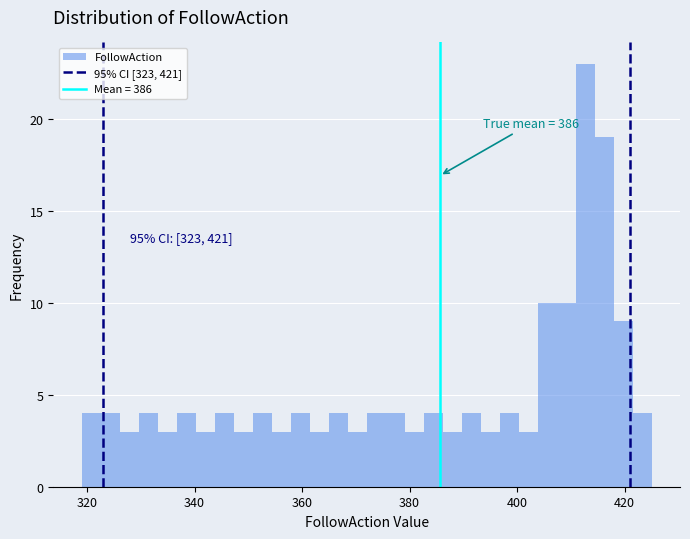

Around what value on the x-axis is the tallest bar? Give the approximate position of its centre, as read against the axis.

412